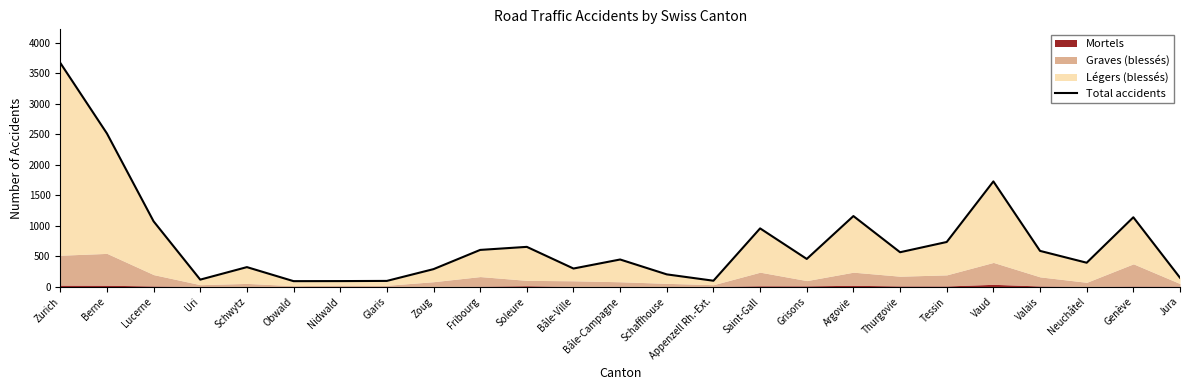

True or false: the data shows 174 at Soleure.

False